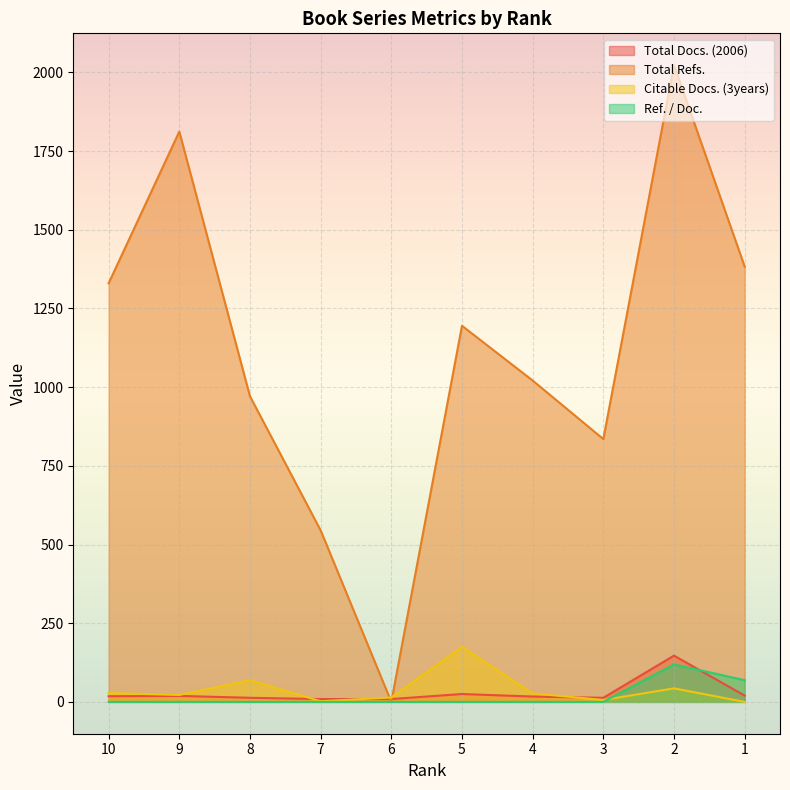

How many values in the Citable Docs. (3years) series exceed 27?

4